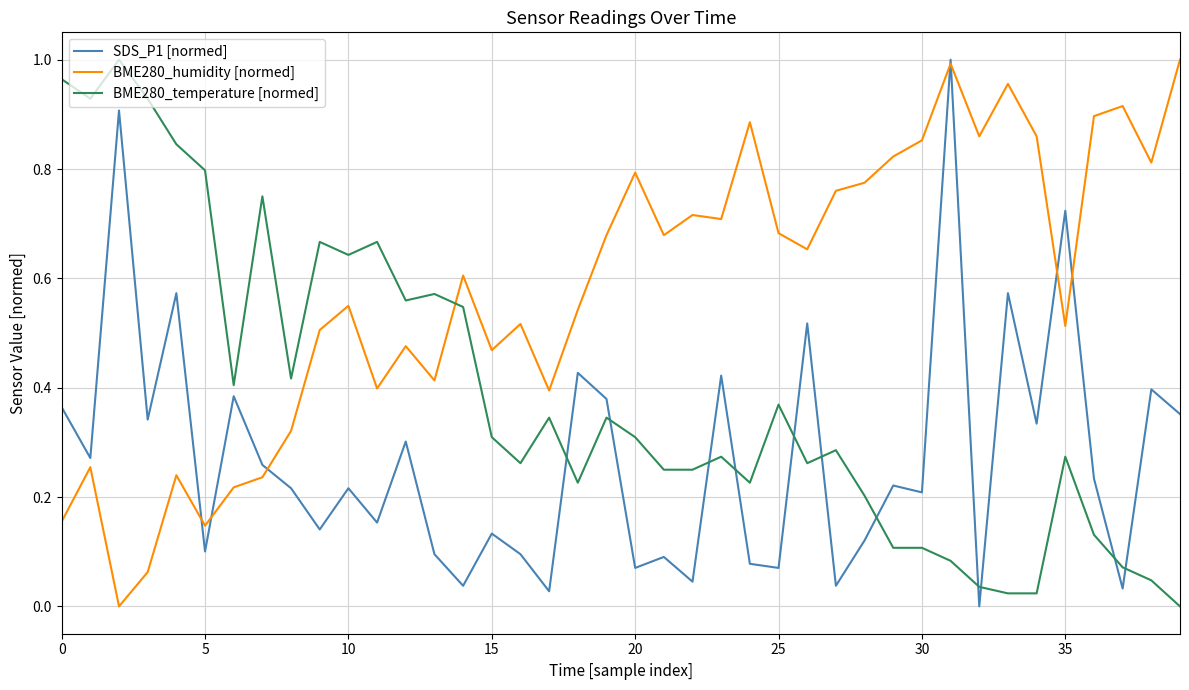

How many times do BME280_temperature [normed] and BME280_humidity [normed] cross each other?

1